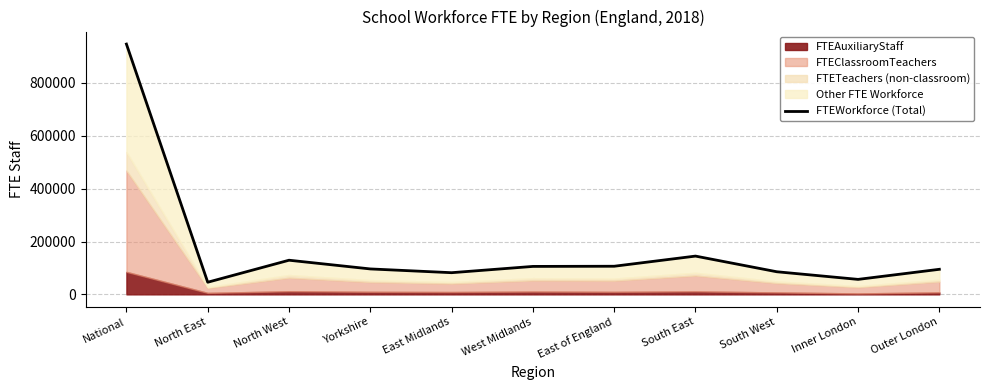

How many points are lower than both their immediate neighbors (excluding endpoints)?

3